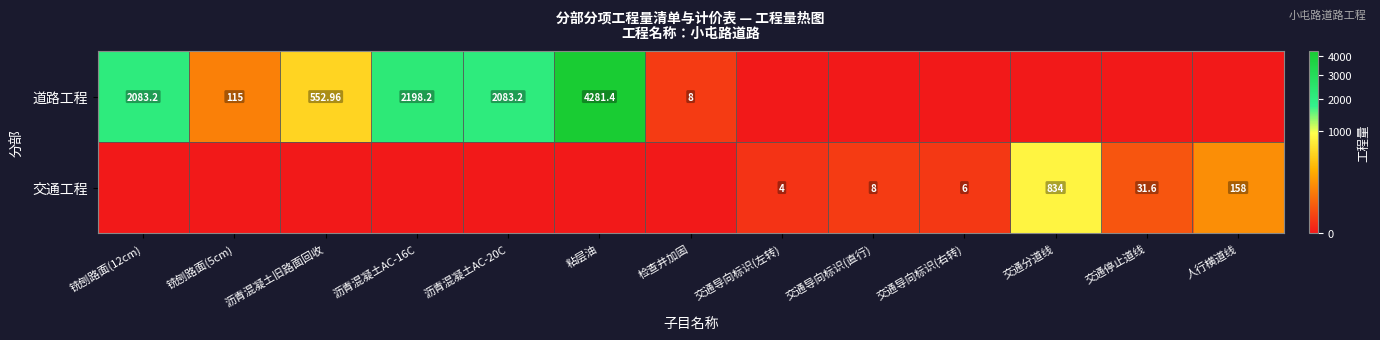

Is the value of 道路工程 at 交通停止道线 greater than the value of 交通工程 at 交通导向标识(左转)?

No